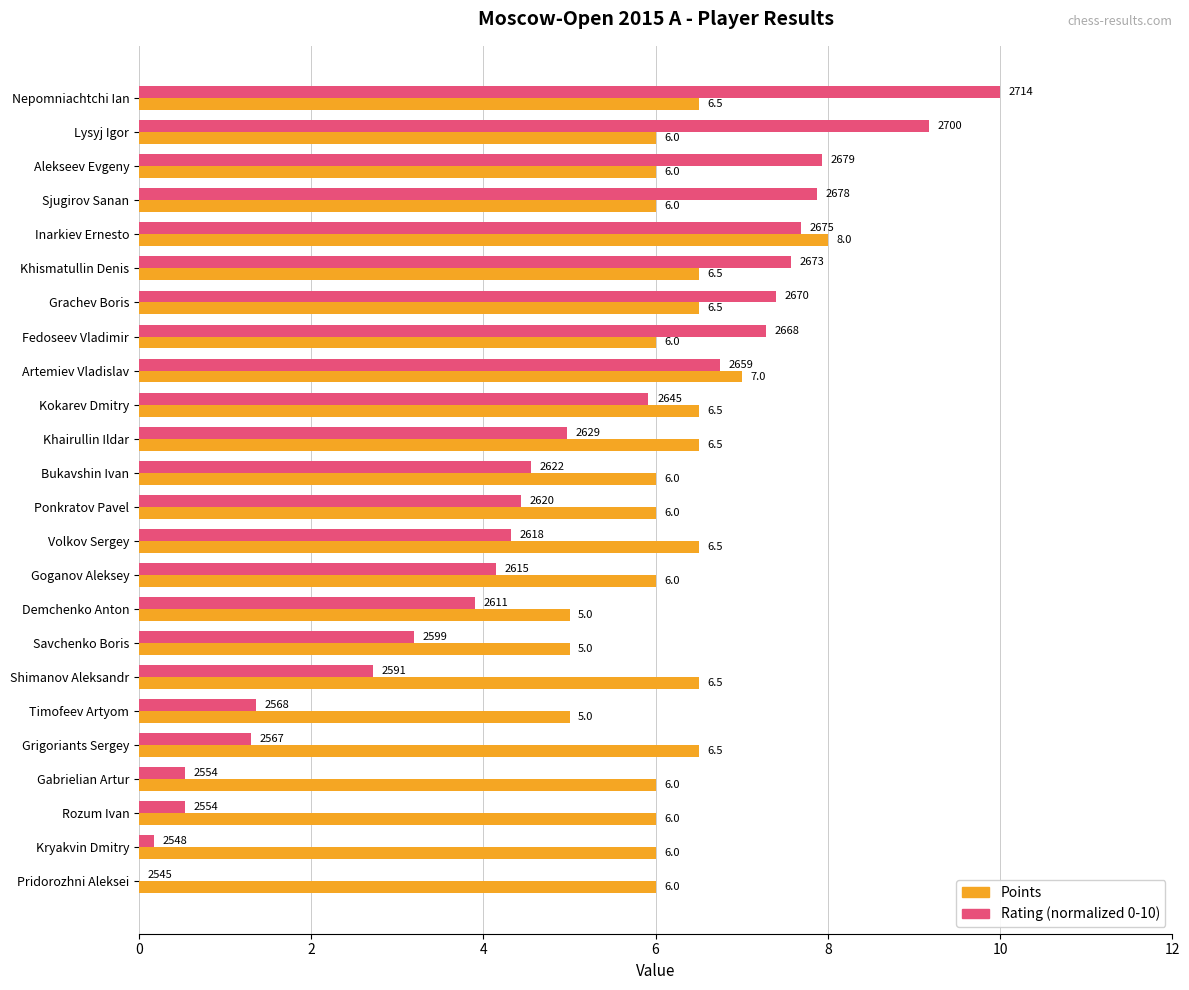

At which category is the sum across all series the highest?

Nepomniachtchi Ian